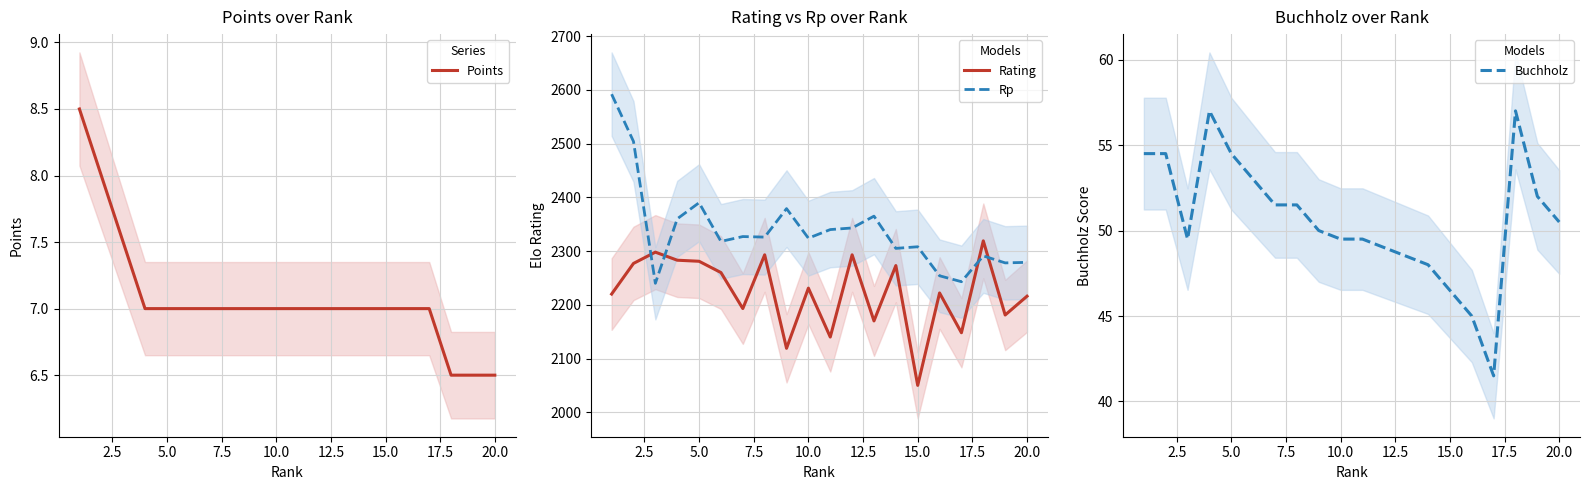

True or false: Rating has a value of 3139.5 at 15.0.

False